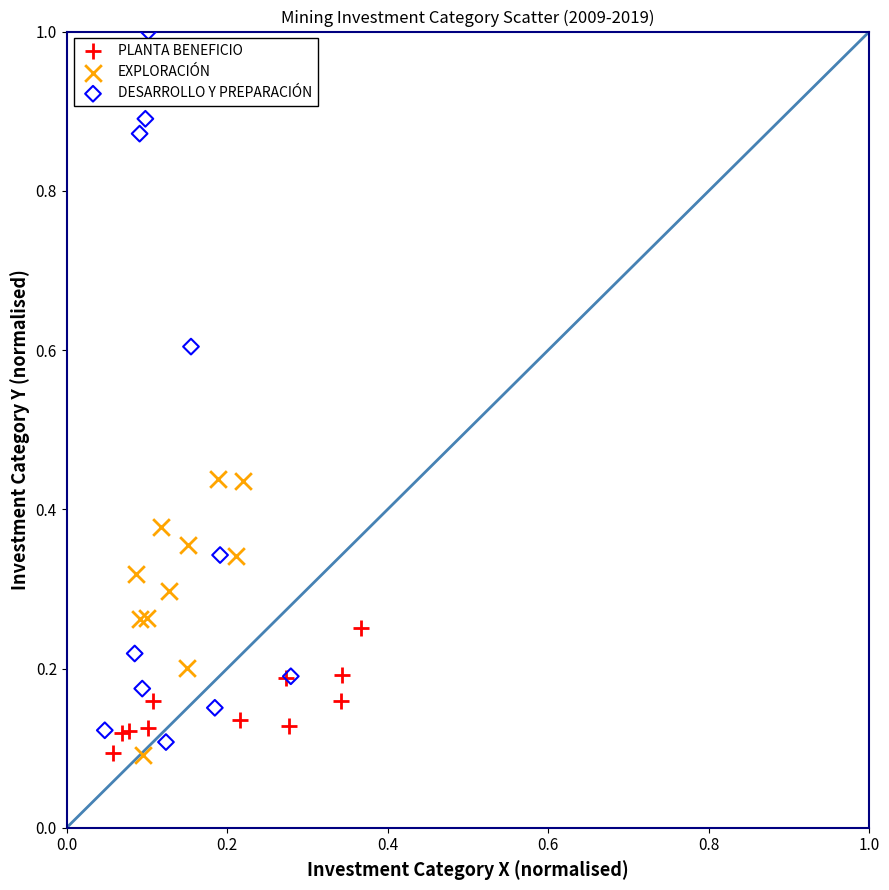

What are all the series names shown in the legend?

PLANTA BENEFICIO, EXPLORACIÓN, DESARROLLO Y PREPARACIÓN